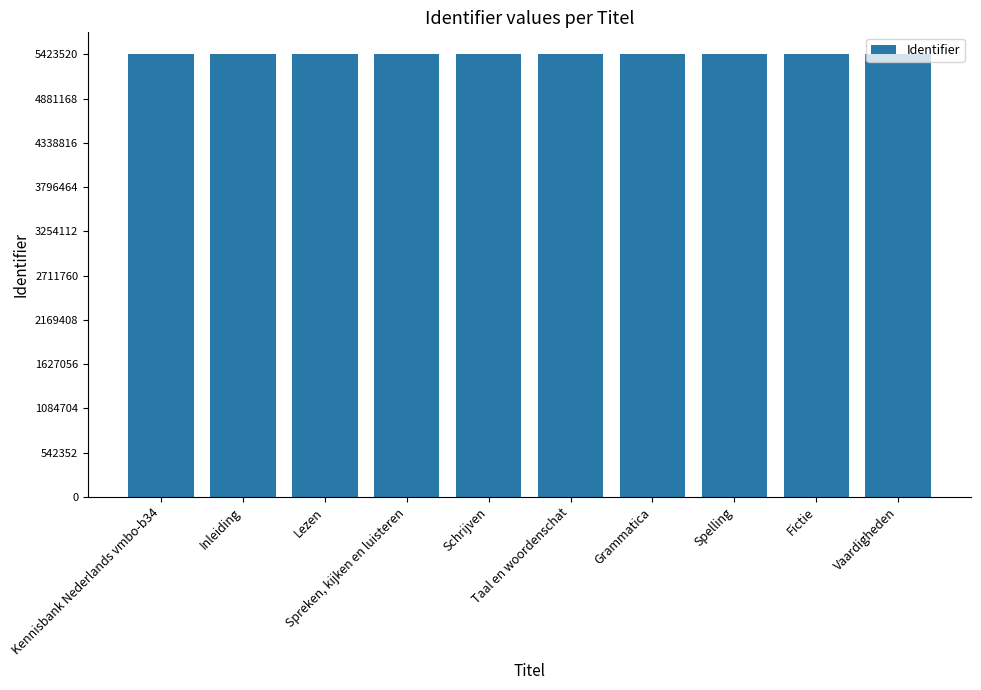

What is the minimum value shown in the chart?

5423449